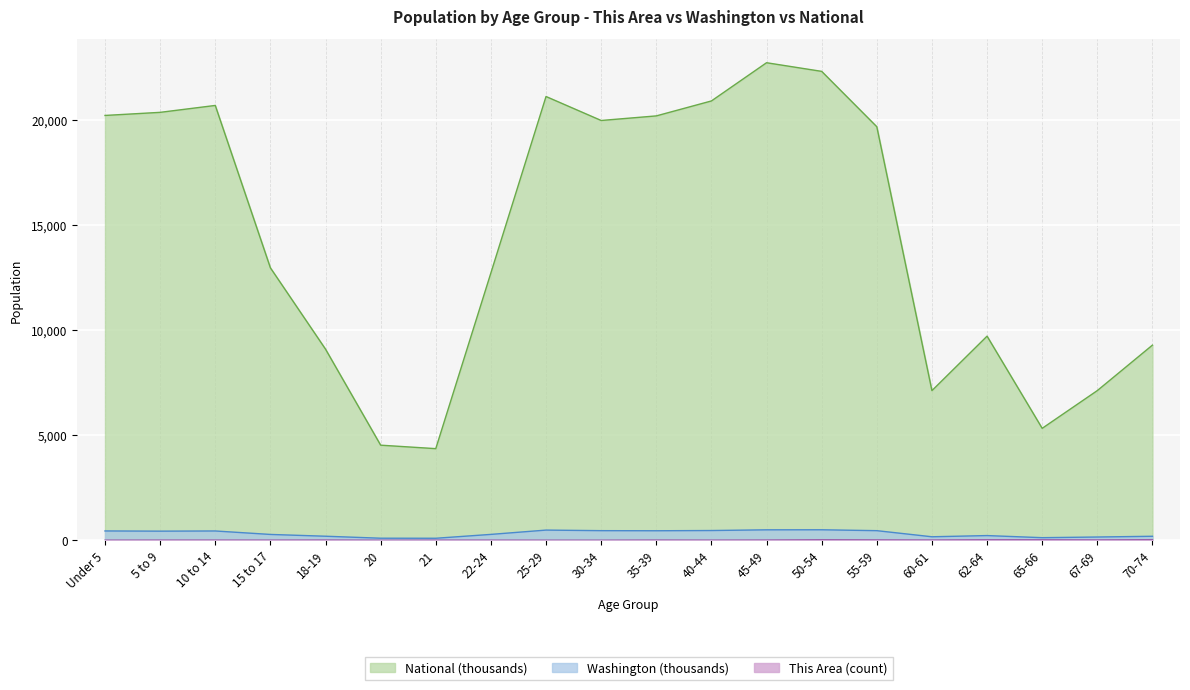

Is the value of National at 70-74 greater than the value of This Area at 10 to 14?

Yes